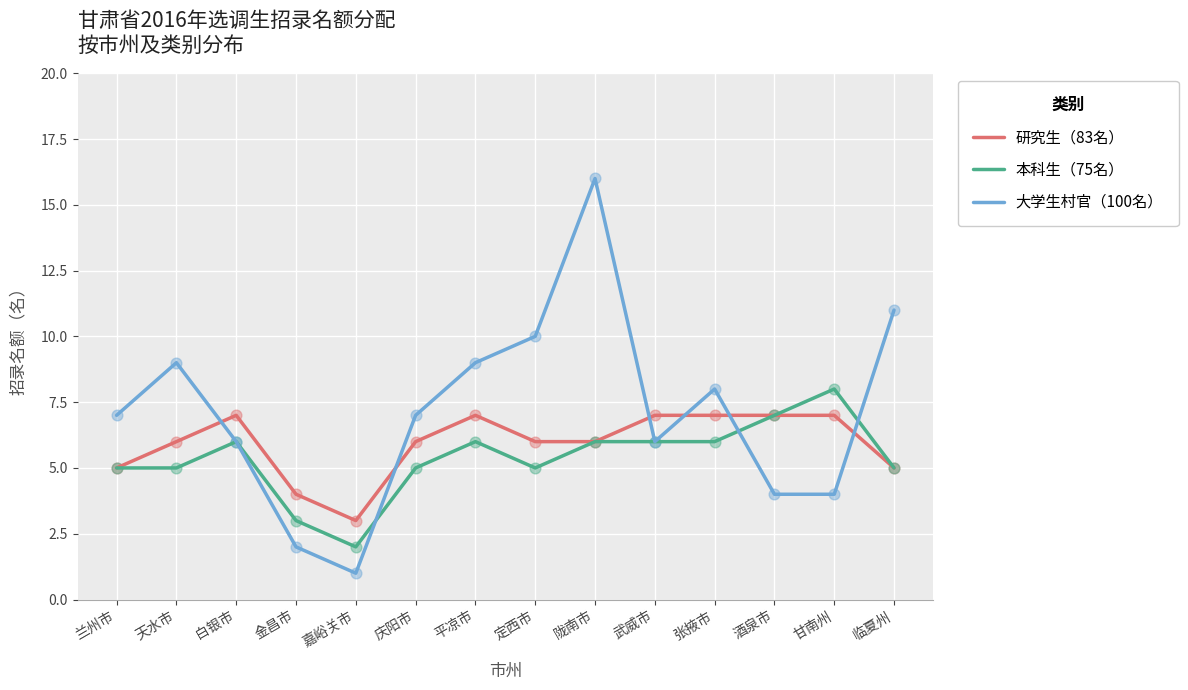

What is the total value across all series at 张掖市?

21